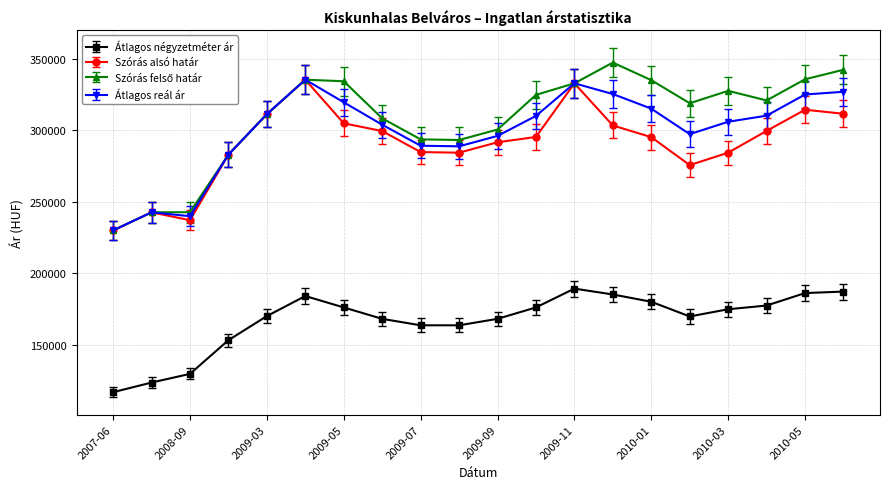

True or false: Átlagos reál ár and Átlagos négyzetméter ár intersect in this chart.

False